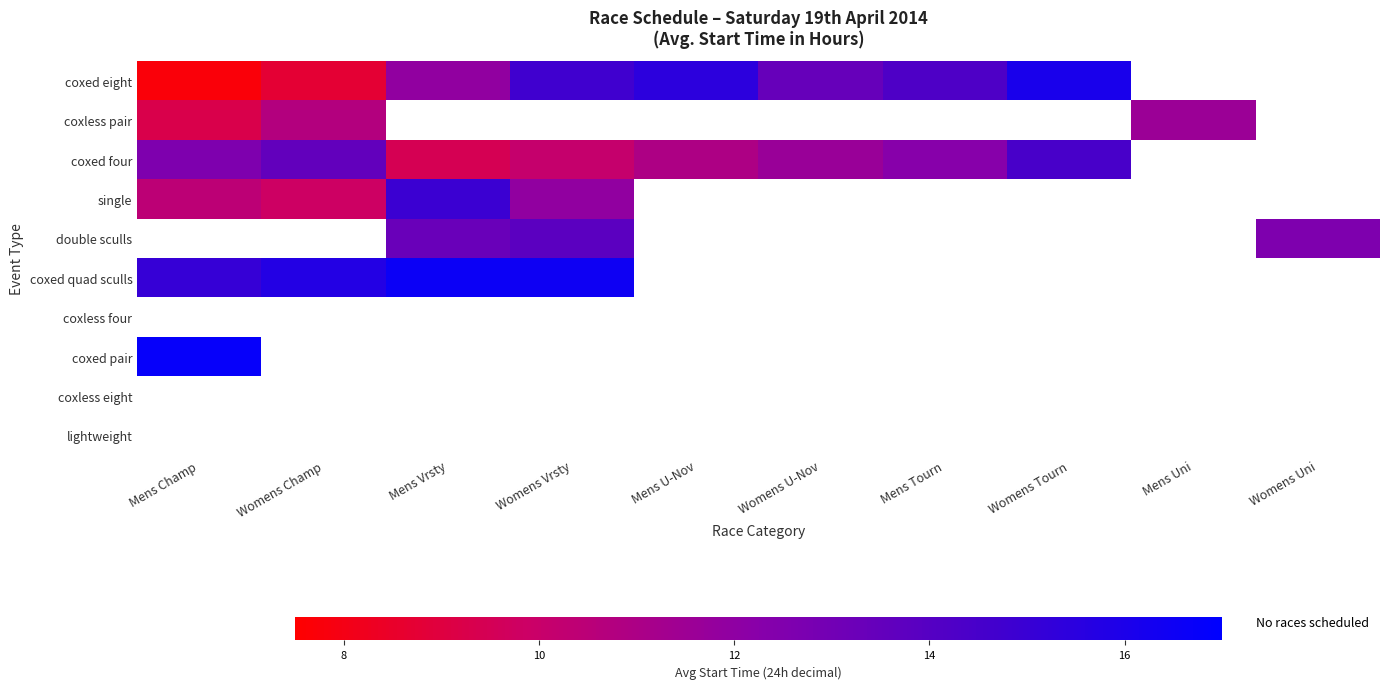

At which label does coxed eight first exceed 14?

Womens Vrsty